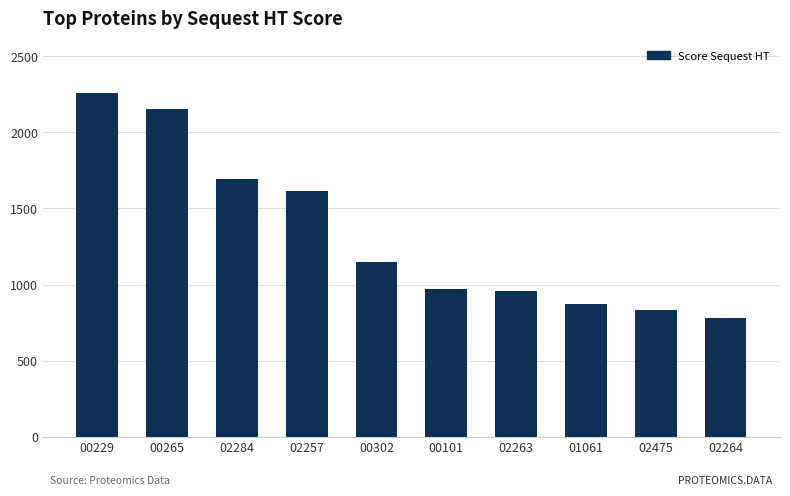

What is the minimum value shown in the chart?

780.6